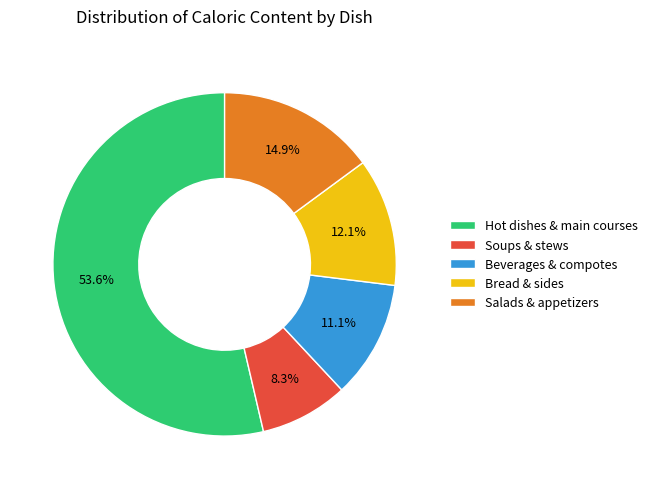

What portion of the pie excludes Beverages & compotes?

88.9%